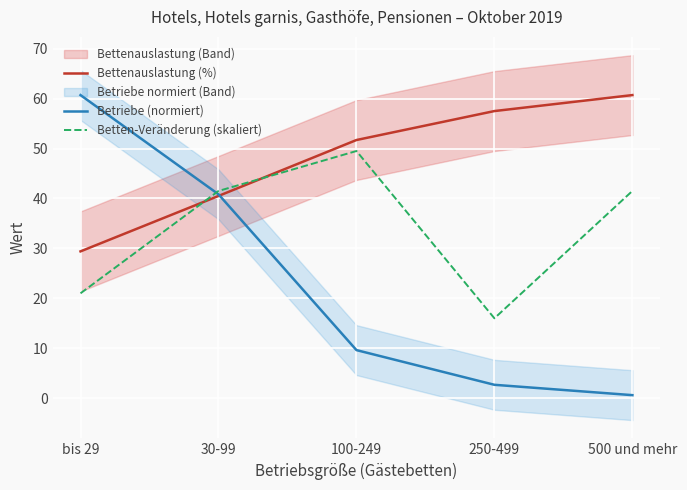

Which series has the largest total across all categories?

Bettenauslastung (%)